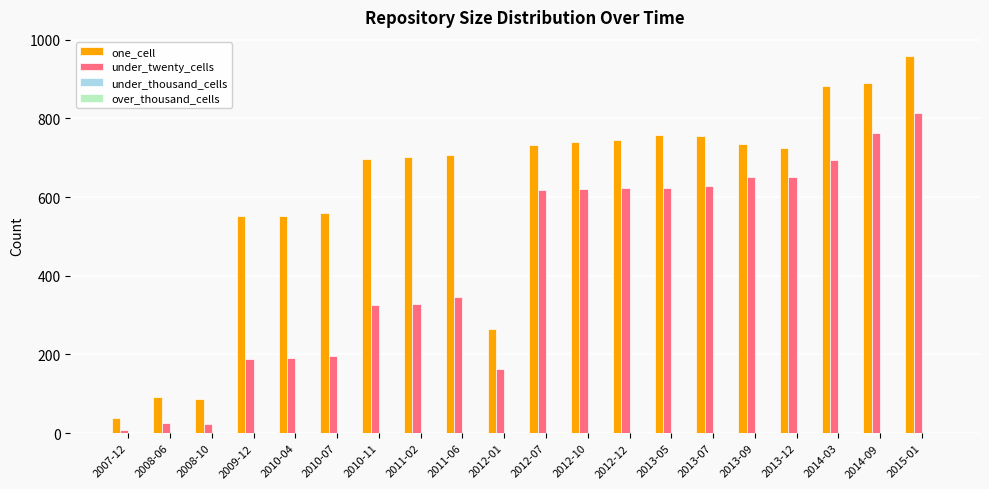

Which series changed the most between 2013-05 and 2015-01?

one_cell